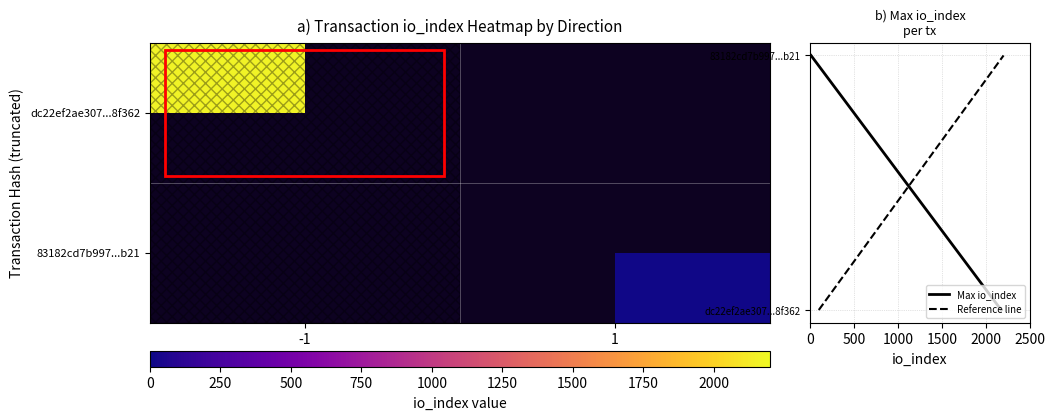

True or false: Max io_index has a value of 0.0 at -1.

True